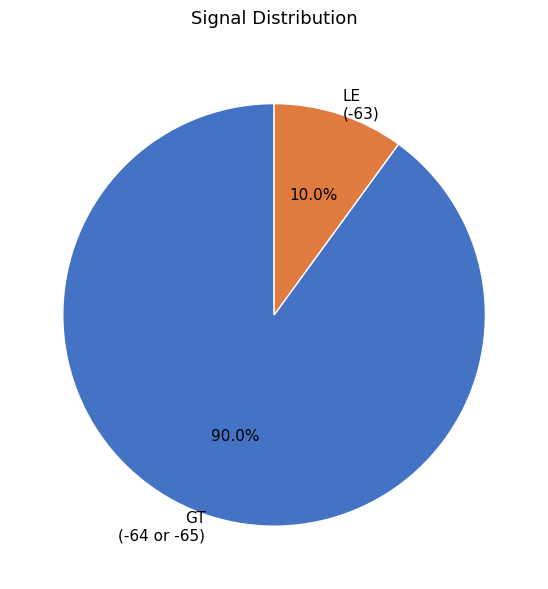

Rank the categories by value from highest to lowest.

GT (-64 or -65), LE (-63)